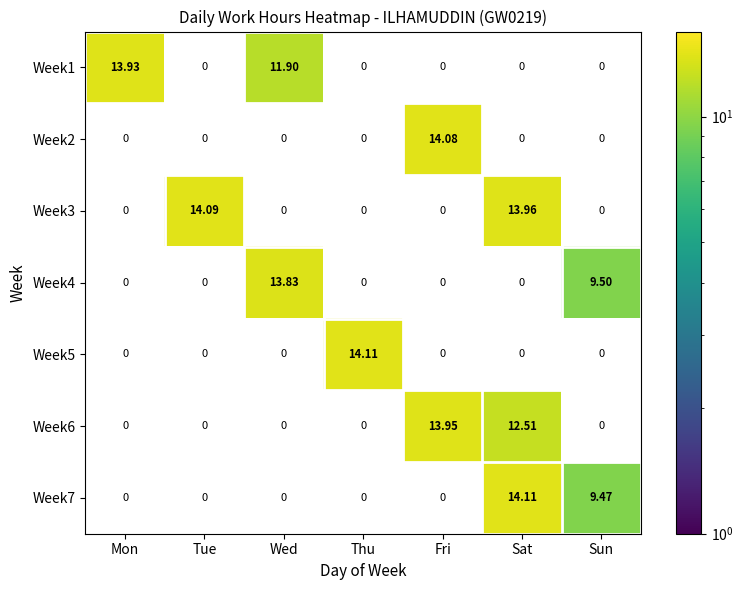

True or false: Week6 has a value of 13.9 at Fri.

True